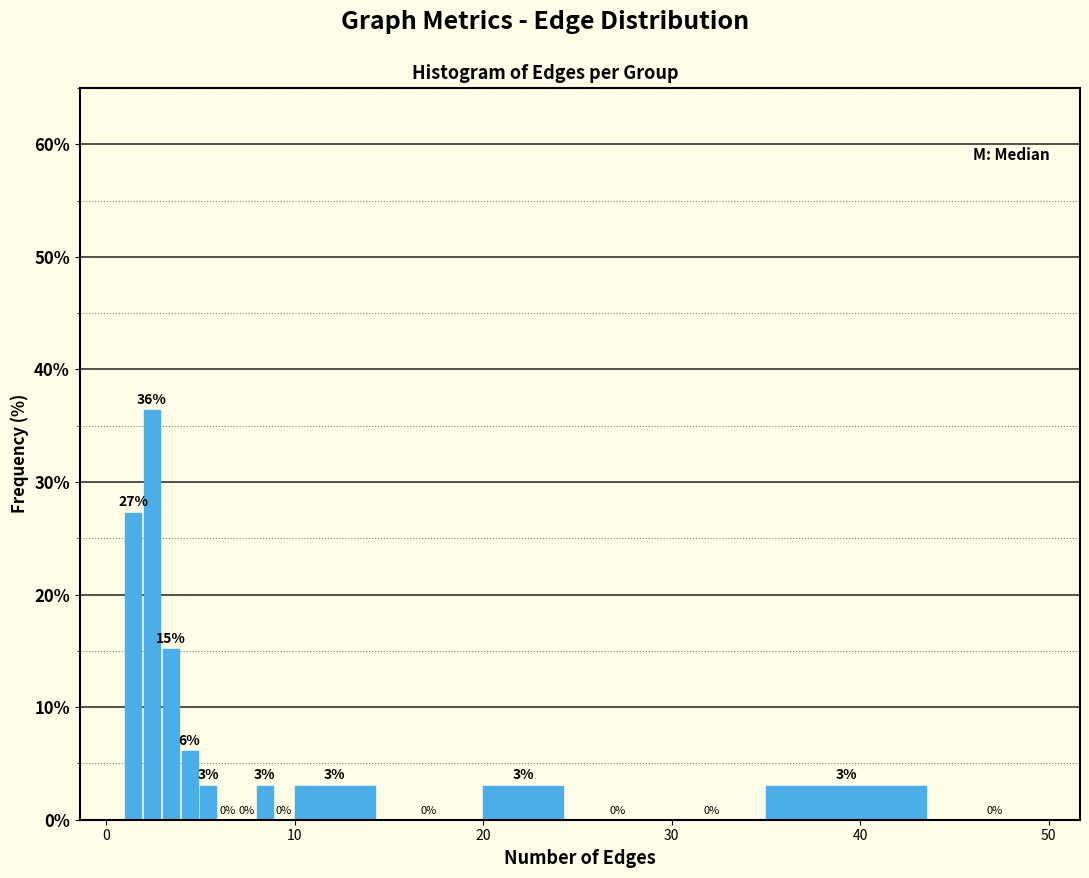

Around what value on the x-axis is the tallest bar? Give the approximate position of its centre, as read against the axis.

2